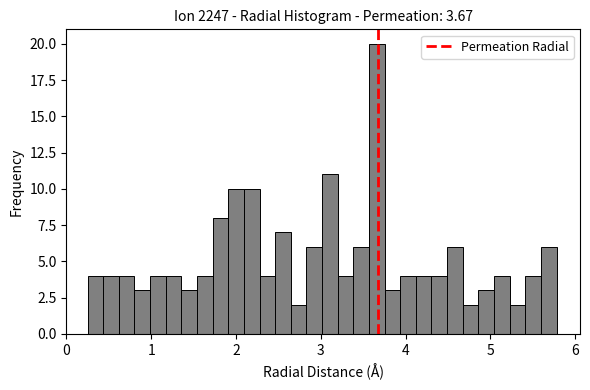

Read against the x-axis, roughly where is the centre of the tallest bar?

3.7